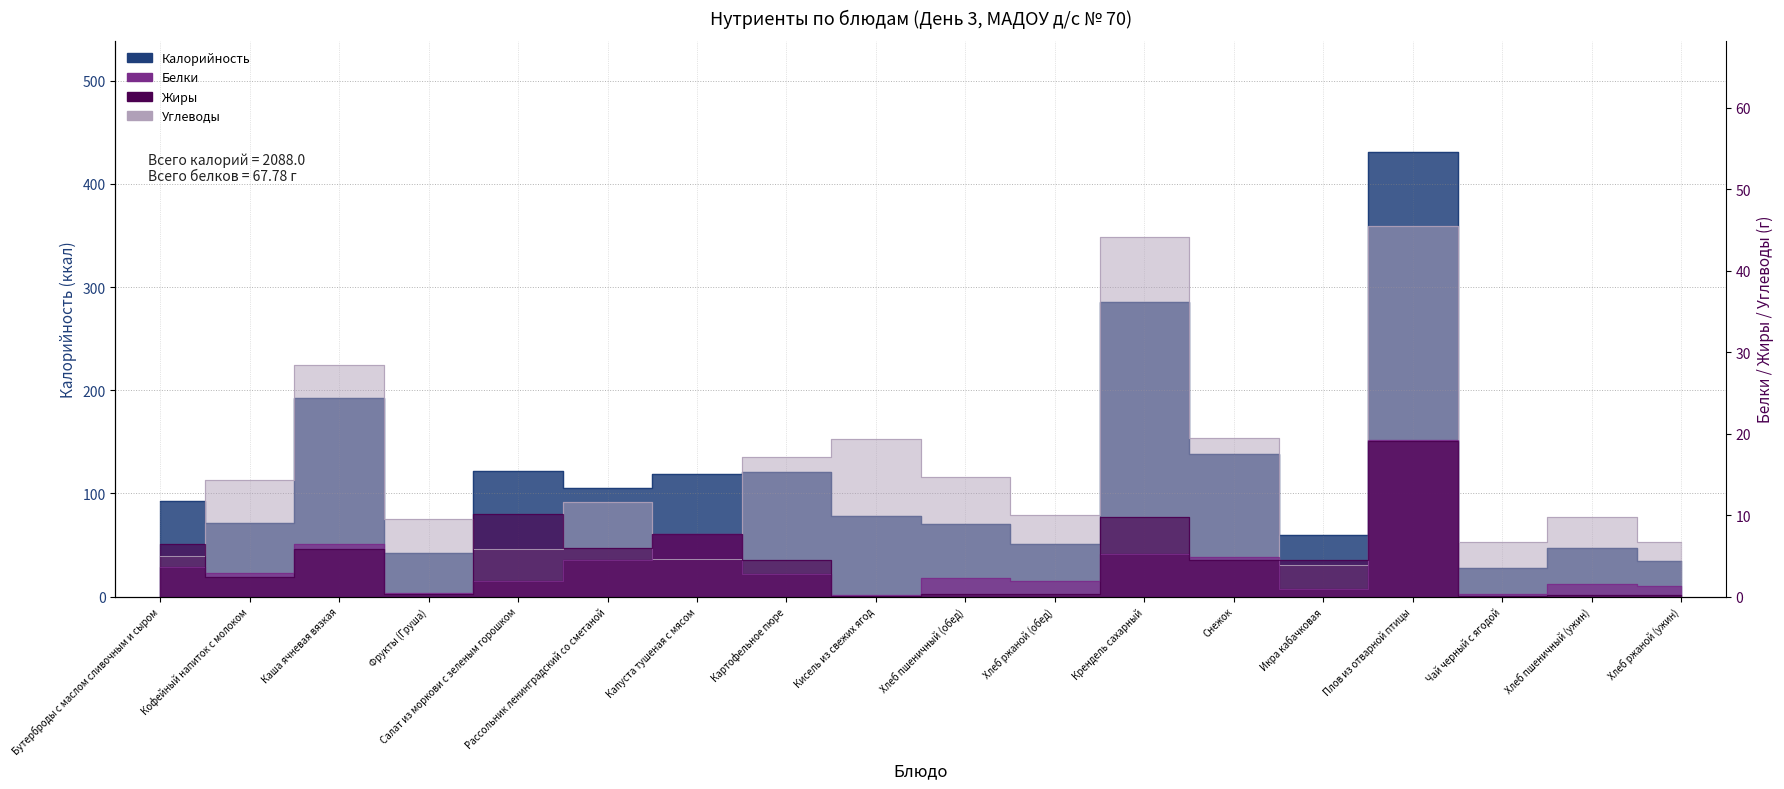

What position from the left is Плов из отварной птицы?

15